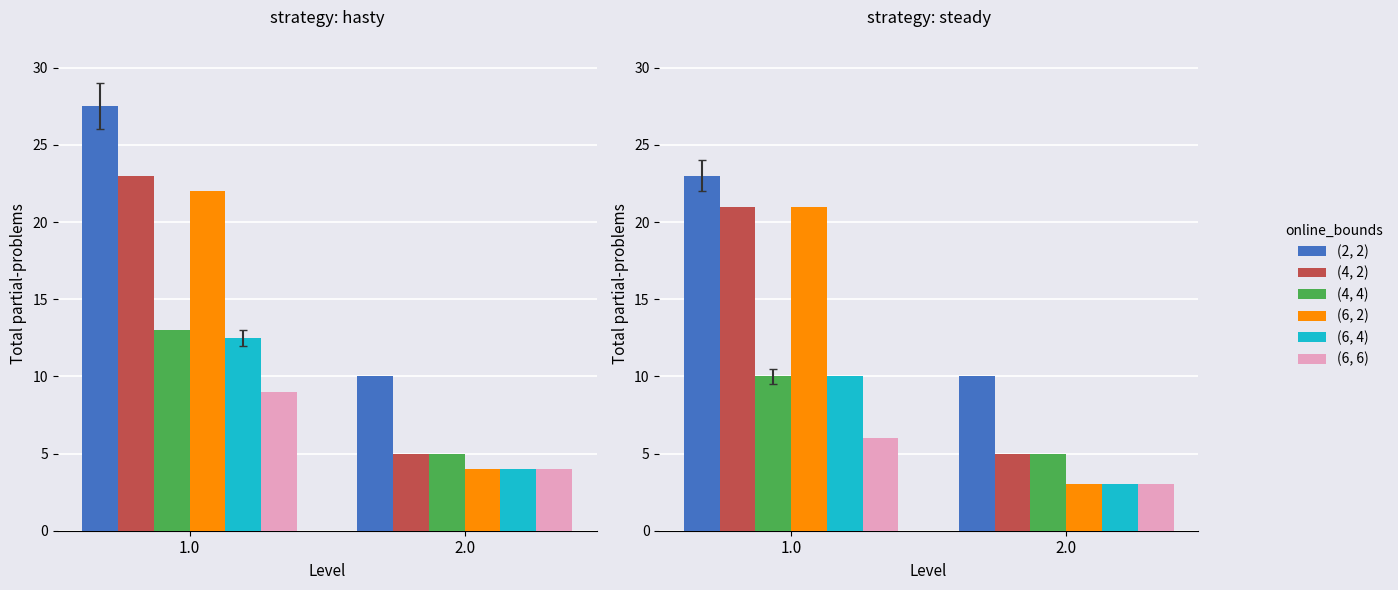

Which category has the highest value across all series?

1.0